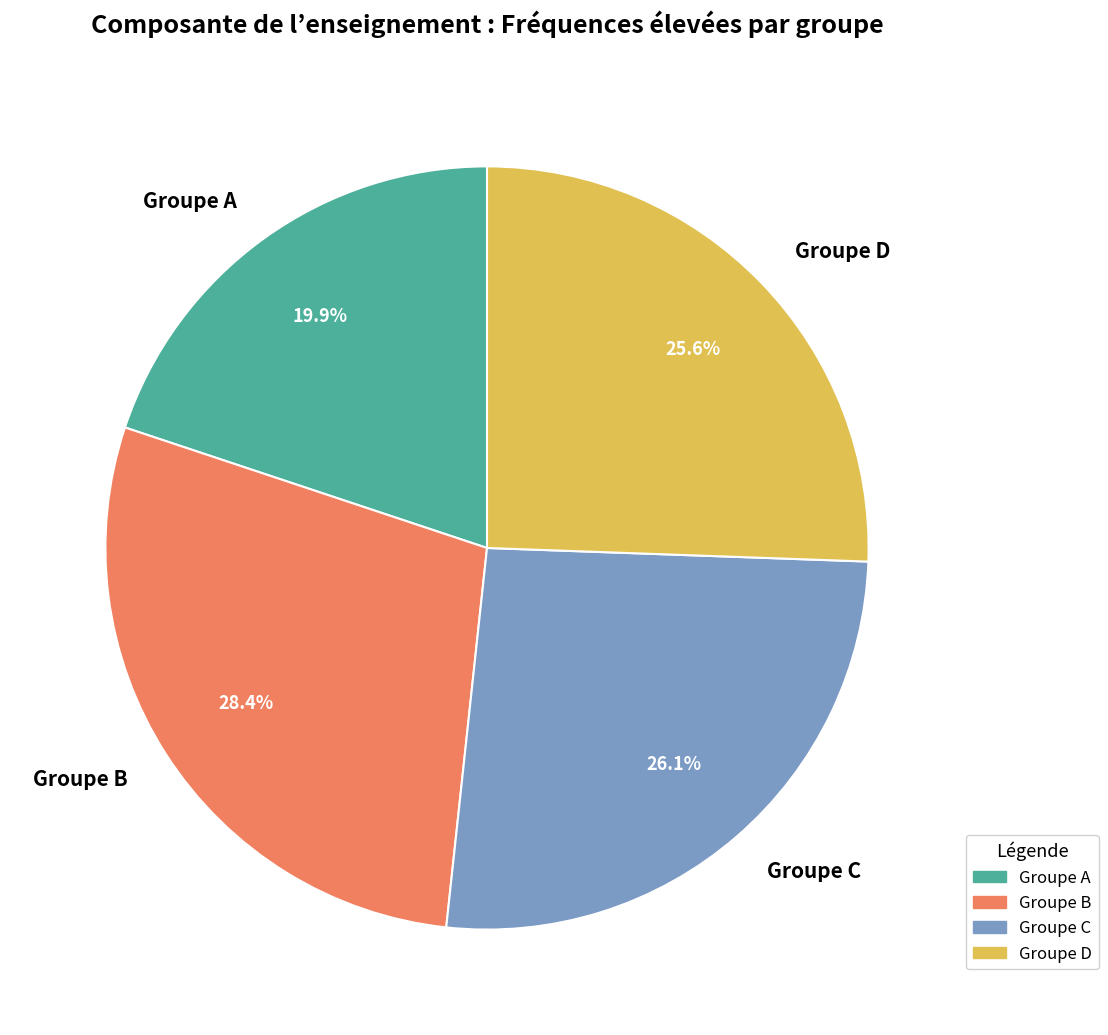

Between Groupe B and Groupe D, which is larger?

Groupe B